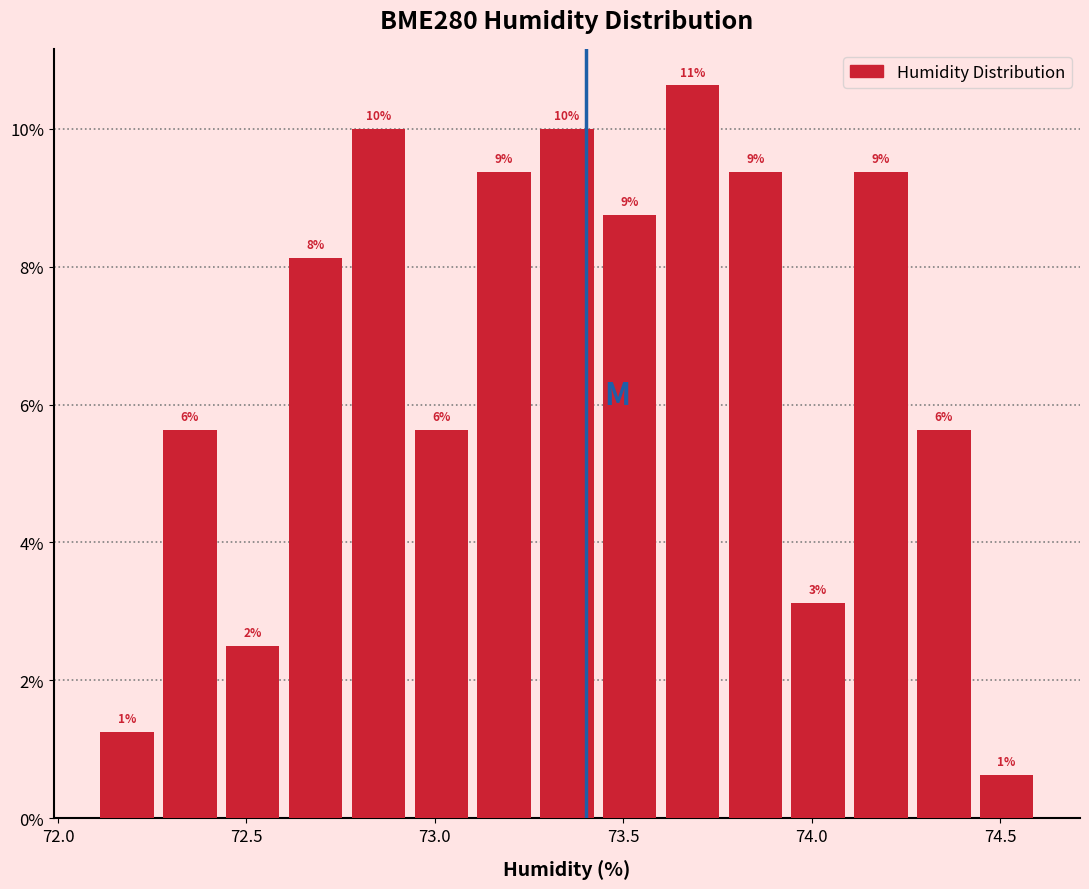

Around what value on the x-axis is the tallest bar? Give the approximate position of its centre, as read against the axis.

73.70